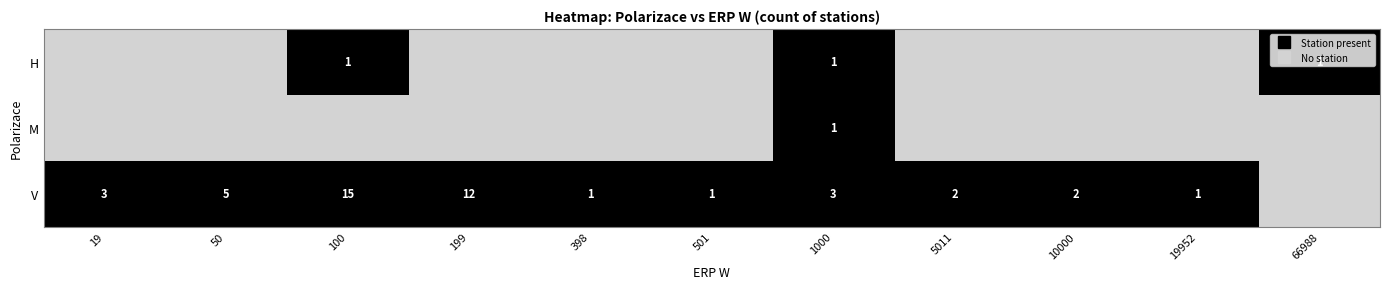

The value of M at 1000 is 1. True or false?

True